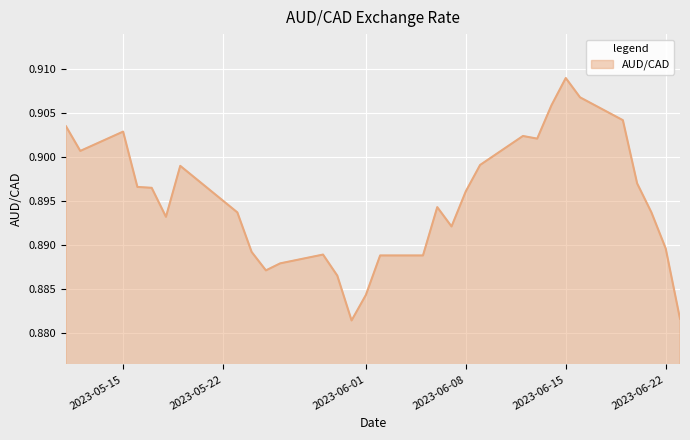

What is the maximum value shown in the chart?

0.9